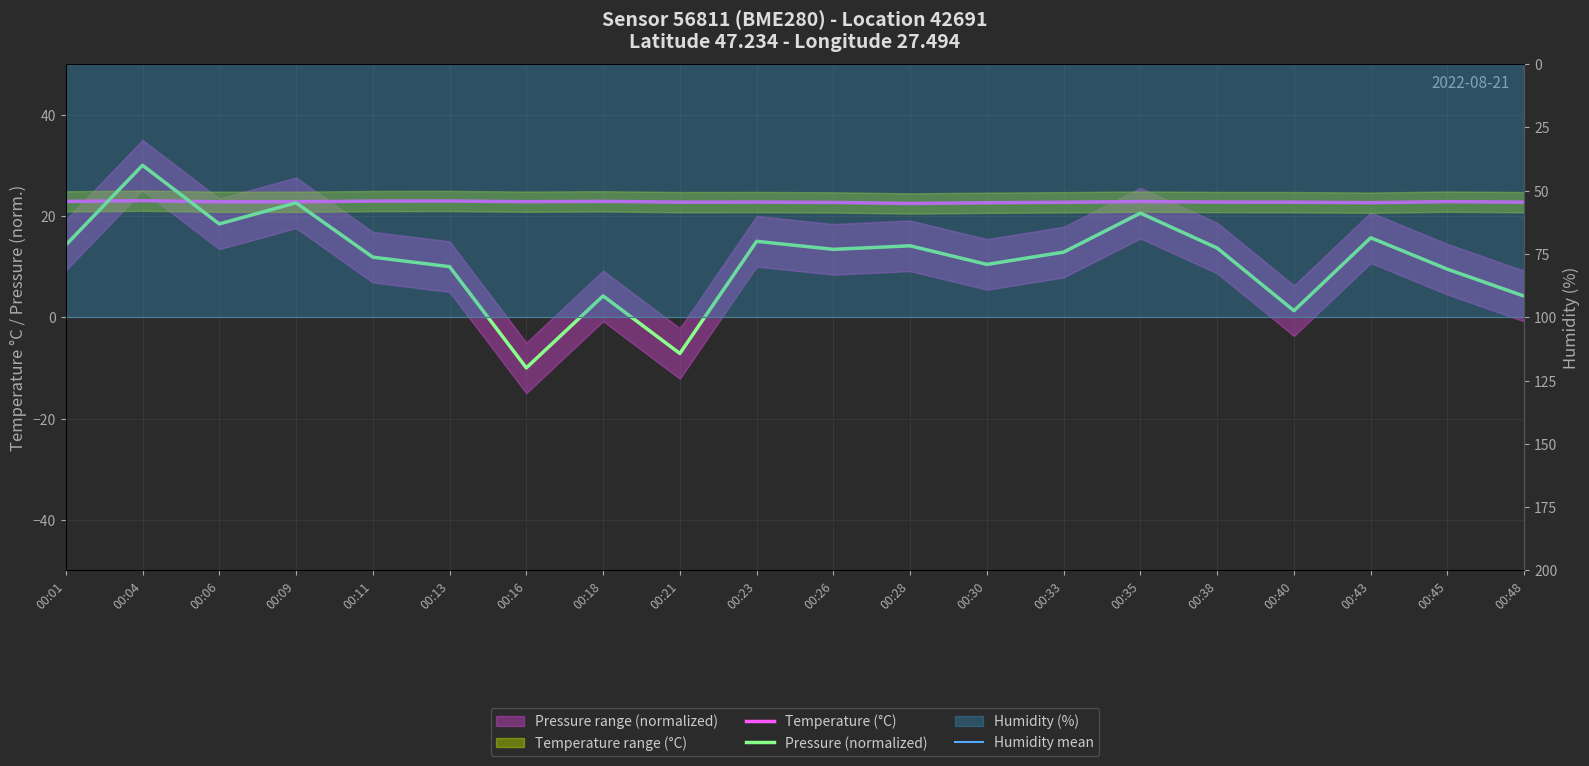

List the series in order of their overall mean, highest first.

Temperature (°C), Pressure (normalized), Humidity mean